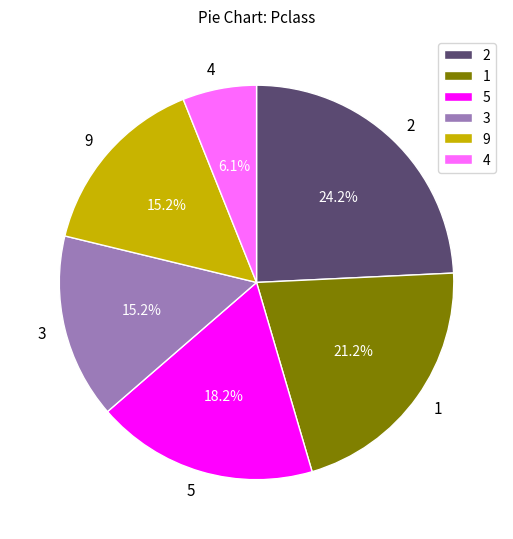

Is there any slice that represents more than half of the pie?

No